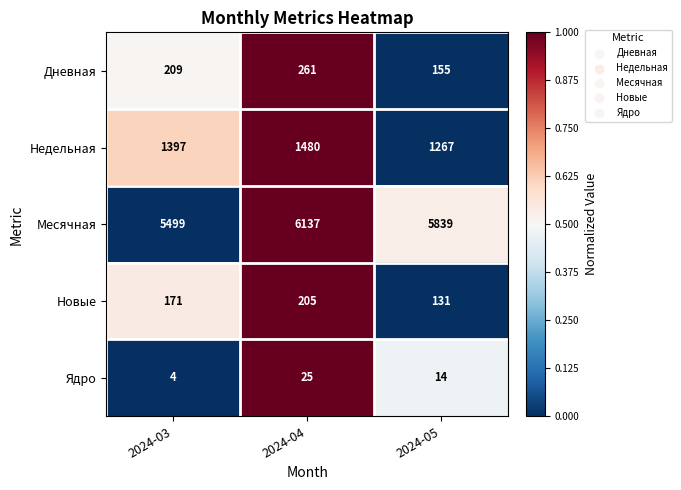

The value of Дневная at 2024-03 is 209. True or false?

True